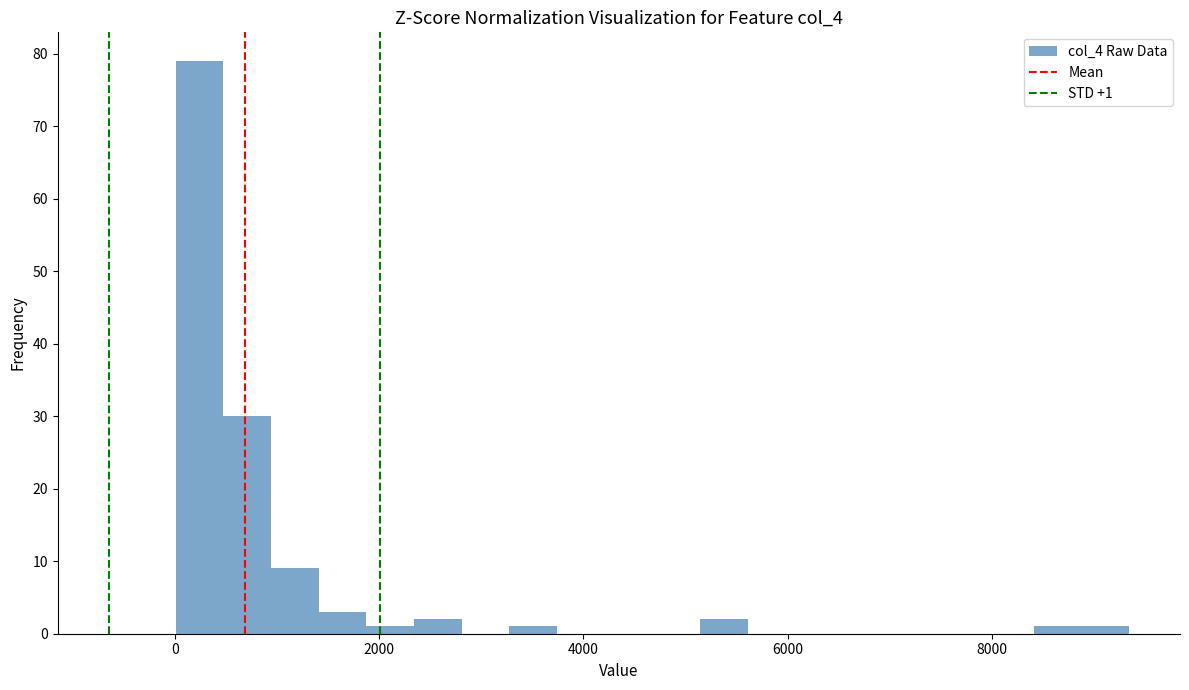

Read against the x-axis, roughly where is the centre of the tallest bar?

200